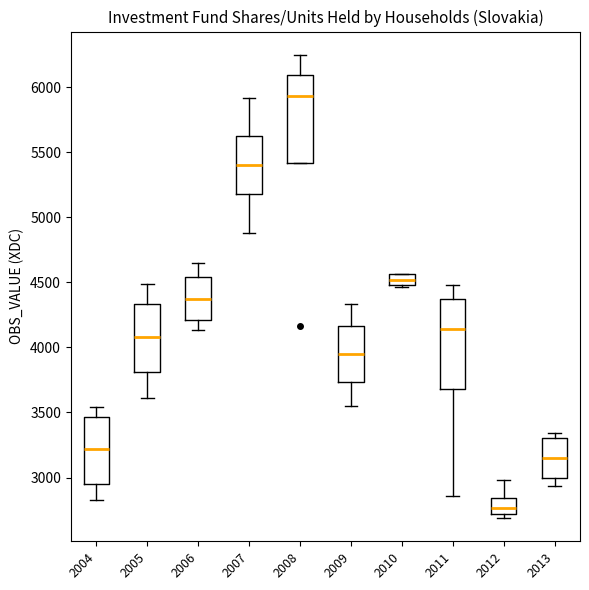

Which box has the lowest median line?

2012